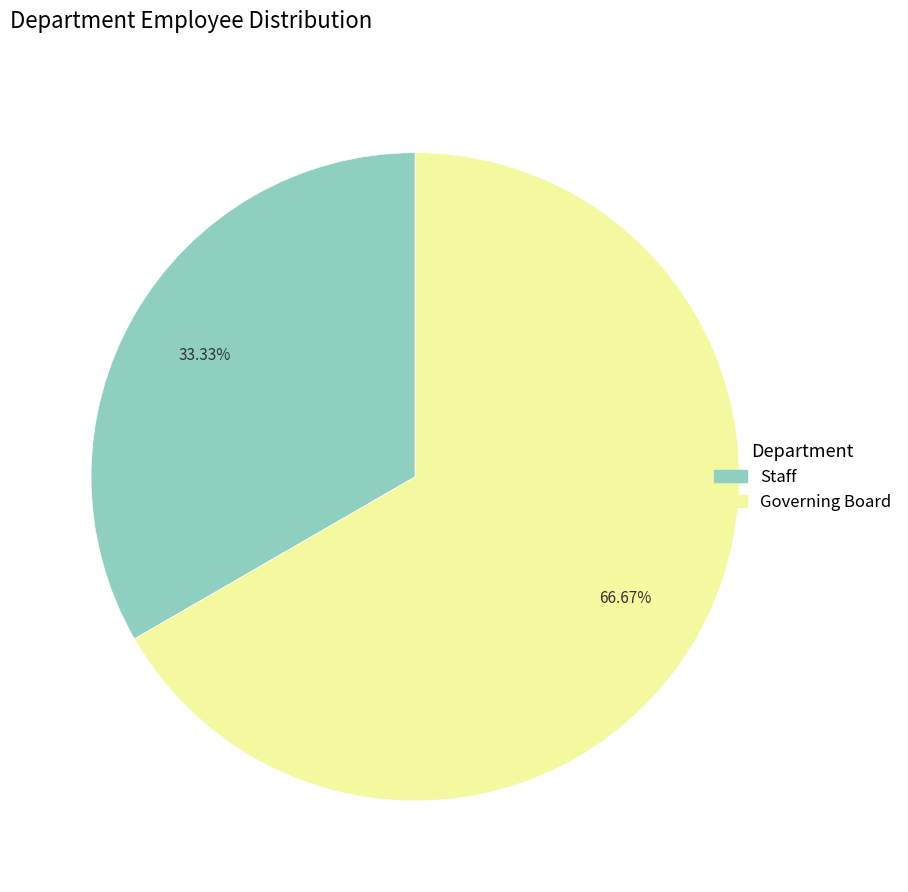

Is the sum of Staff and Governing Board greater than half?

Yes